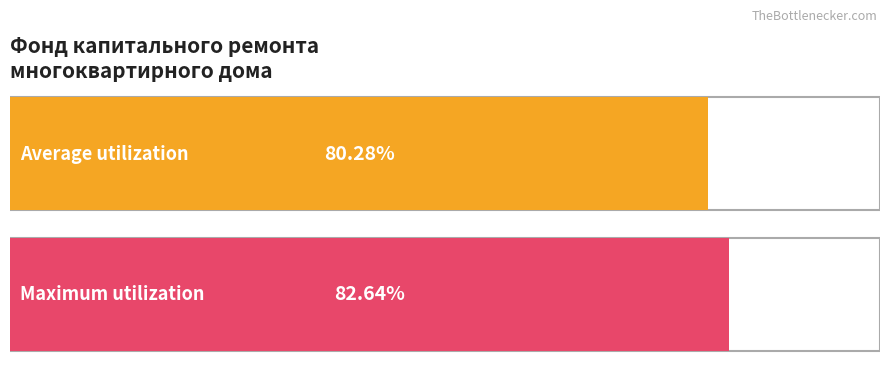

Does the chart have visible grid lines?

No